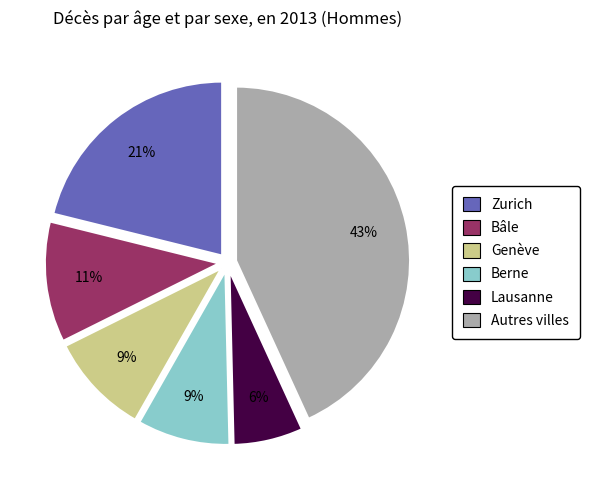

Is there a majority slice in this chart?

No